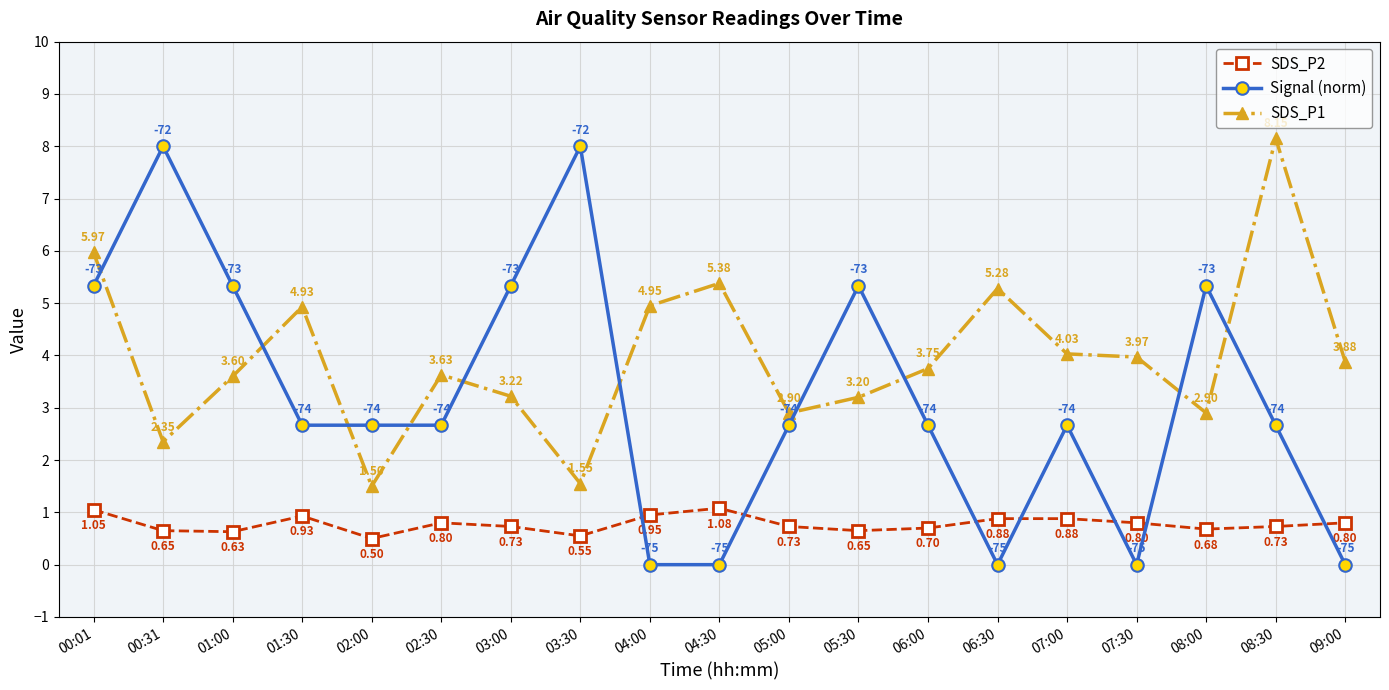

What are all the series names shown in the legend?

SDS_P2, Signal (norm), SDS_P1